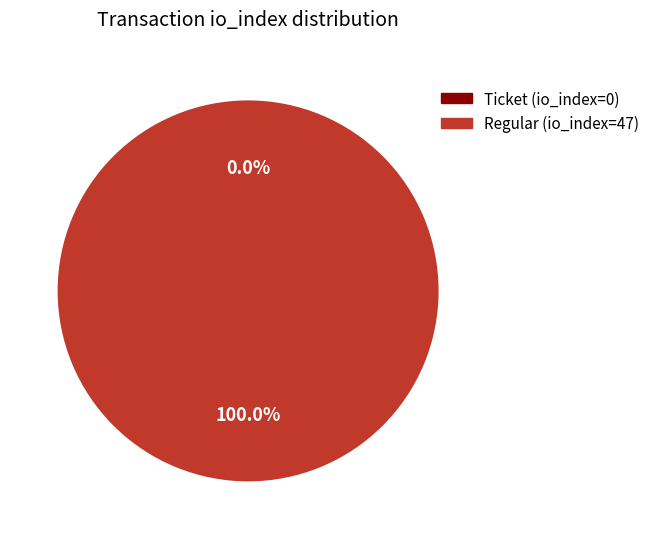

Which category has the smallest portion of the pie?

Ticket (io_index=0)